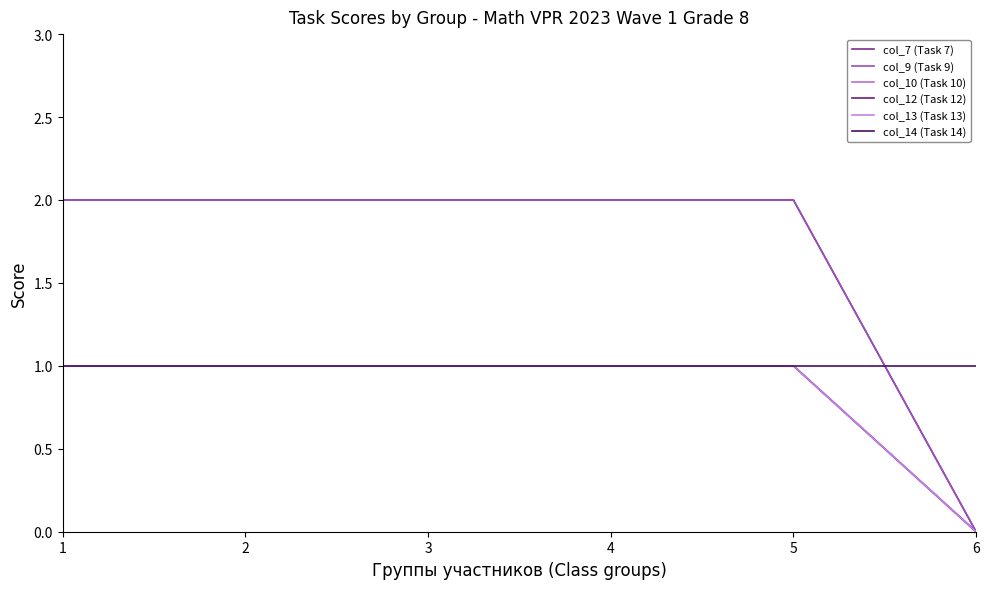

Is this an area chart (filled region under the line)?

No